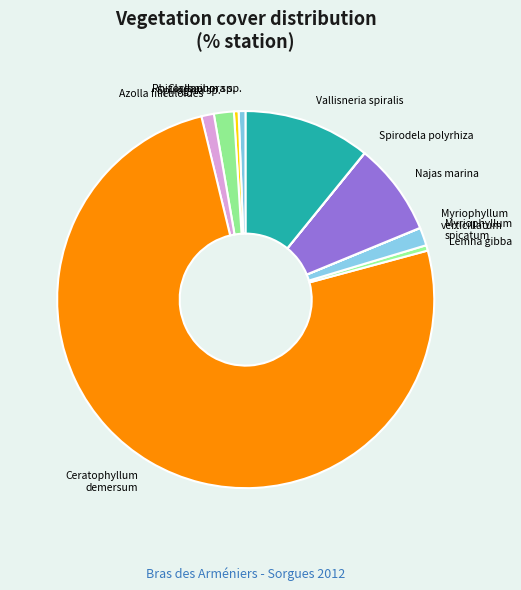

What is the largest slice in the pie chart?

Ceratophyllum demersum